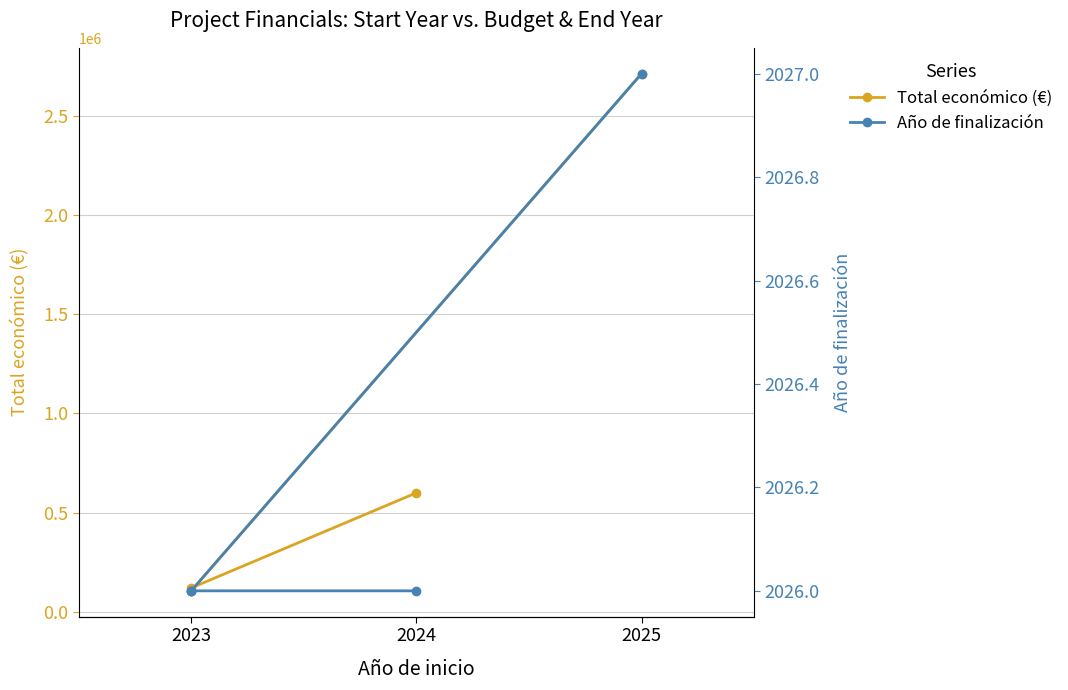

How many lines are shown in the chart?

2